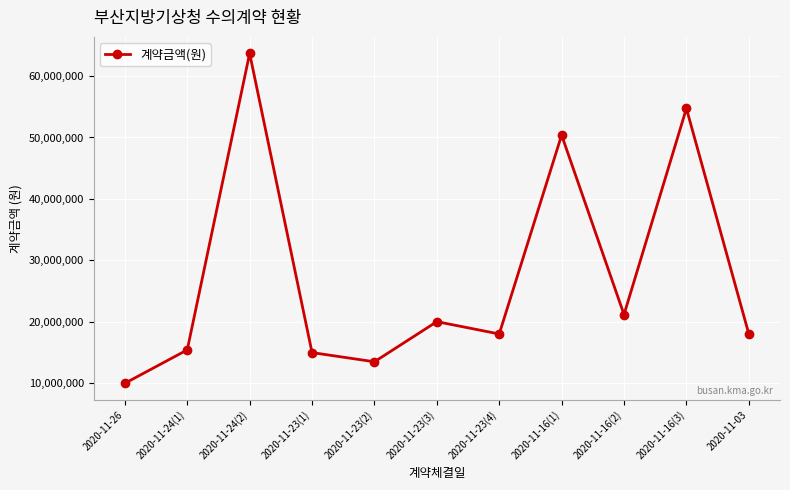

Which label corresponds to the largest value in the chart?

2020-11-24(2)